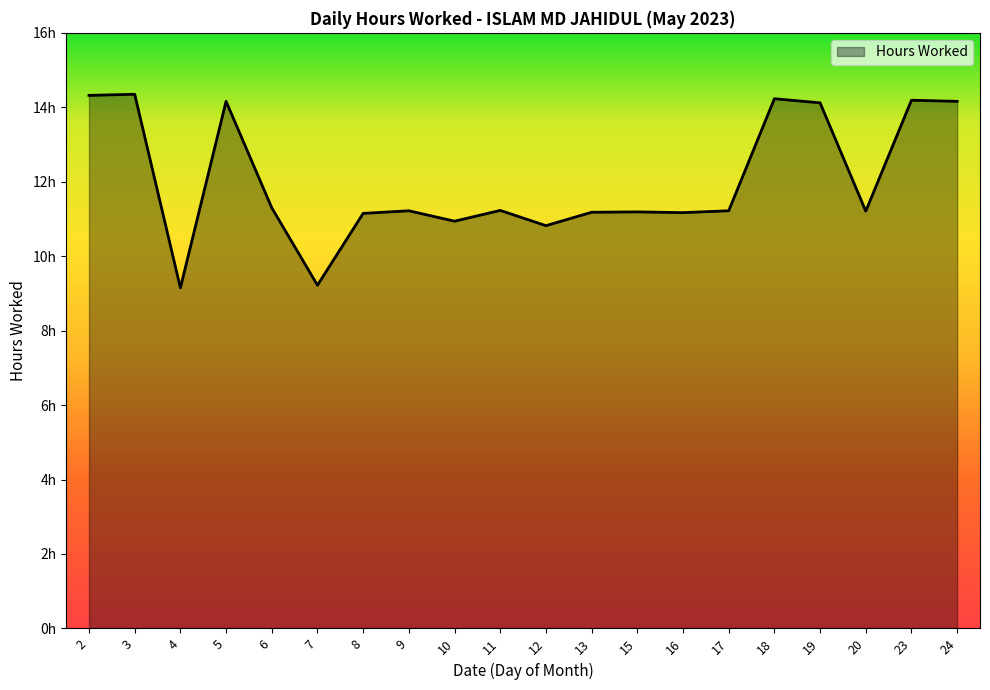

What is the difference between the second highest and minimum values?

5.2